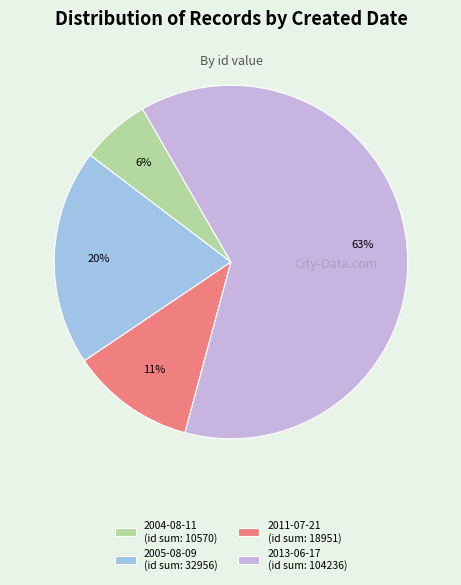

Which category accounts for the majority?

2013-06-17 (id sum: 104236)